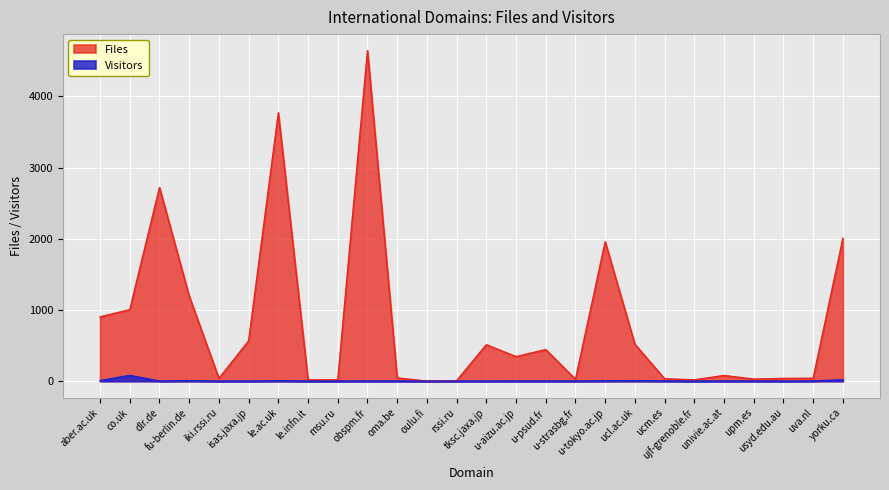

Which series has the largest total across all categories?

Files